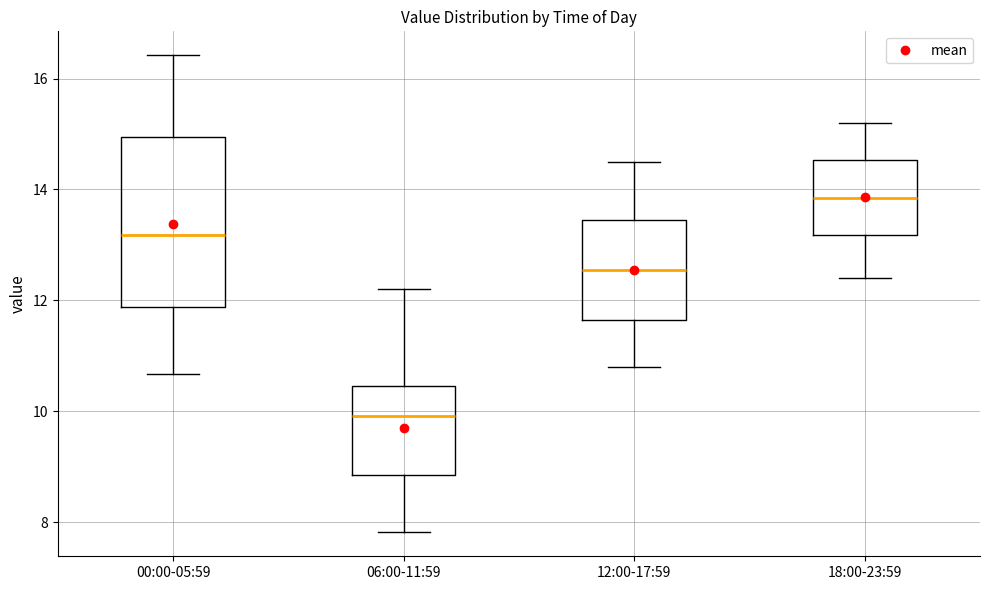

Reading left to right, read every box against the y-axis: the position of its median line, the range the box covers, and the ends of its whiskers. The values are not printed on the chart, so give them approximately, as read against the axis.

00:00-05:59: median 13.2, box 11.8 to 15.0, whiskers 10.6 to 16.4
06:00-11:59: median 10.0, box 8.8 to 10.4, whiskers 7.8 to 12.2
12:00-17:59: median 12.6, box 11.6 to 13.4, whiskers 10.8 to 14.6
18:00-23:59: median 13.8, box 13.2 to 14.6, whiskers 12.4 to 15.2